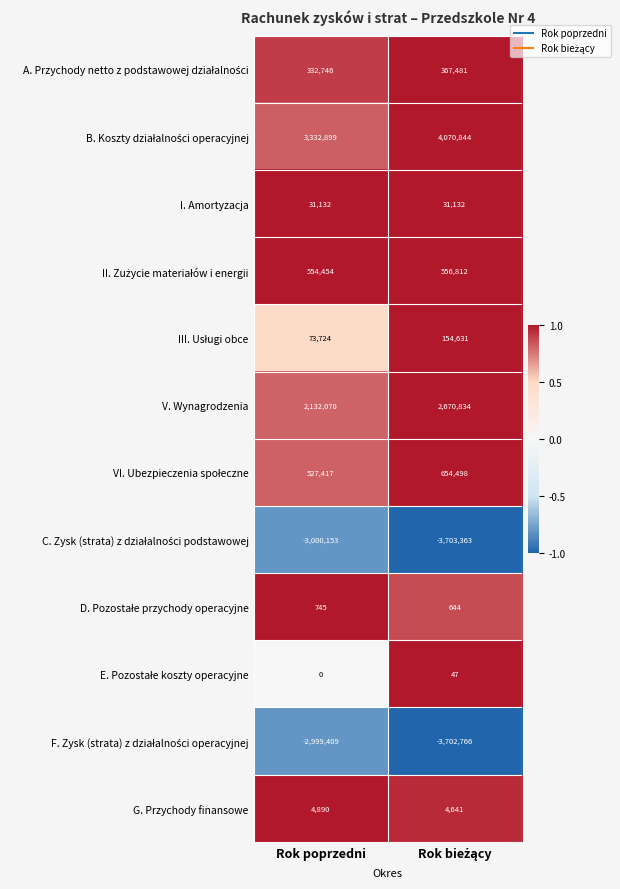

Count the number of categories in the chart.

2